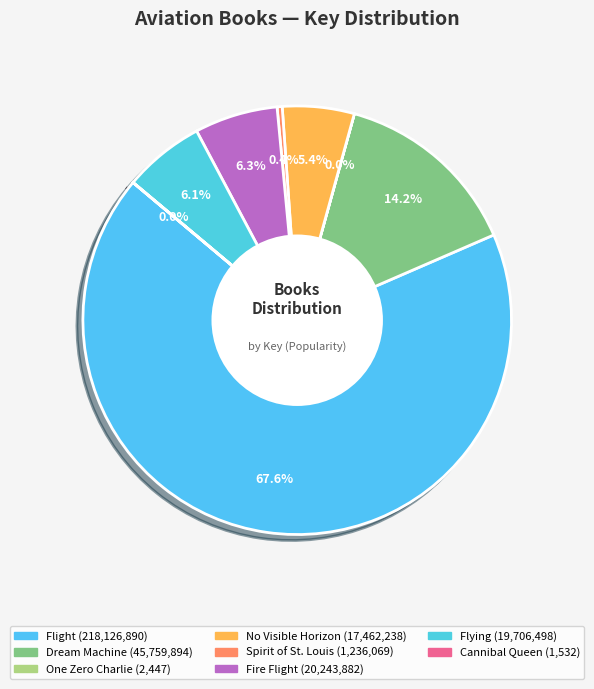

Do Flying and Flight together represent more than half of the pie?

Yes